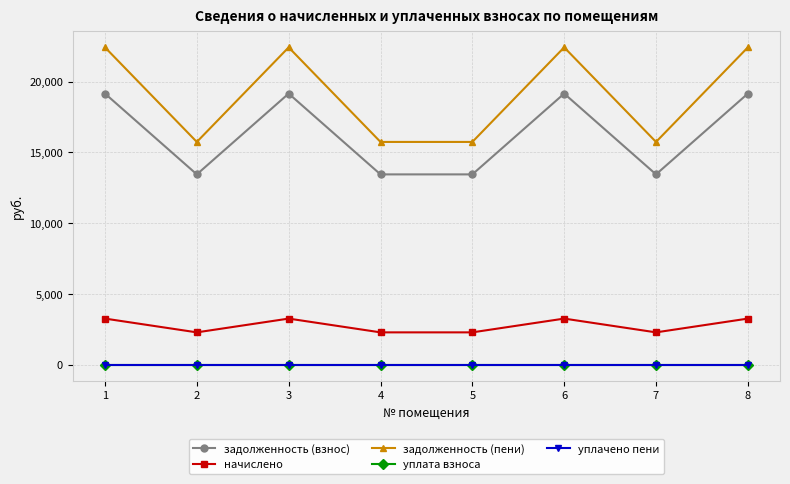

Is the value of уплачено пени at 7 greater than the value of задолженность (взнос) at 5?

No